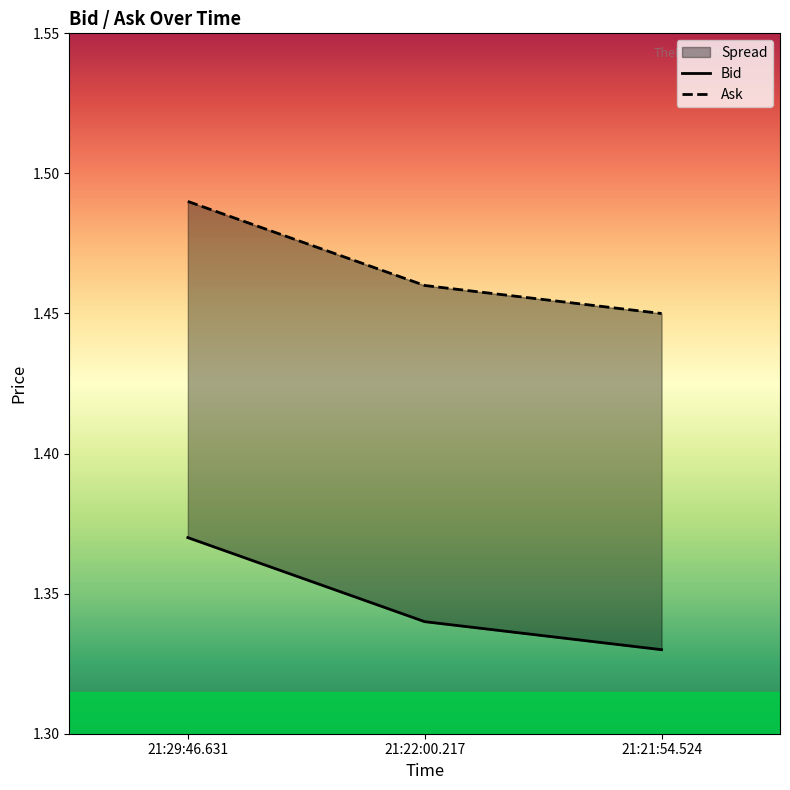

At which category does the chart reach its peak across all series?

21:29:46.631